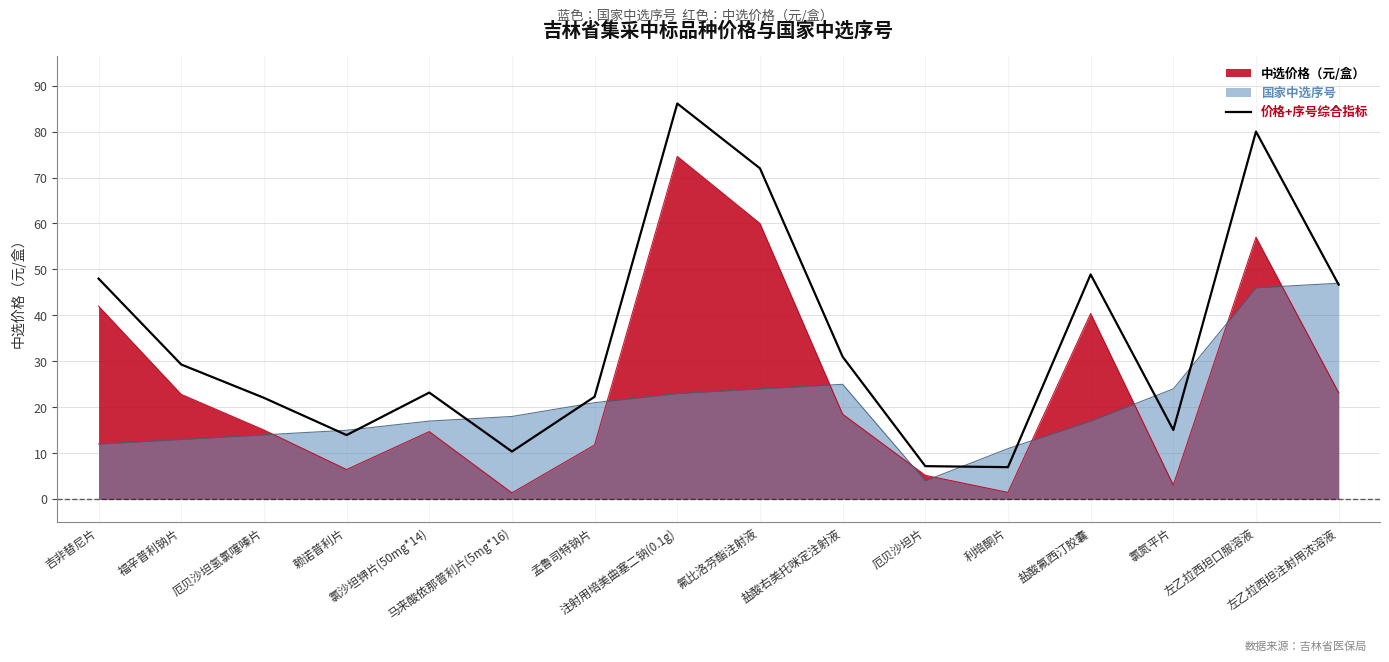

Approximately how many times larger is the value at 左乙拉西坦注射用浓溶液 compared to 氟比洛芬酯注射液?

0.6